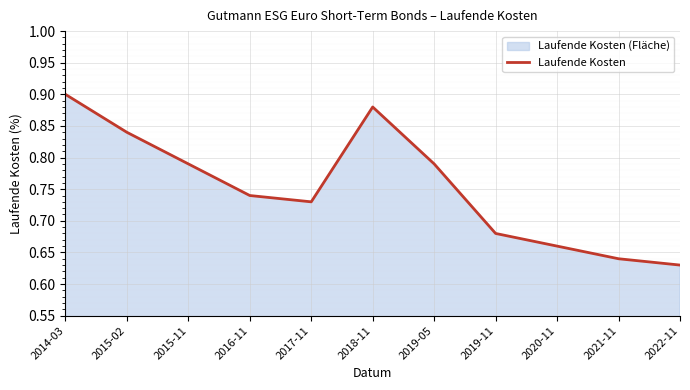

Between 2022-11 and 2017-11, which is larger?

2017-11